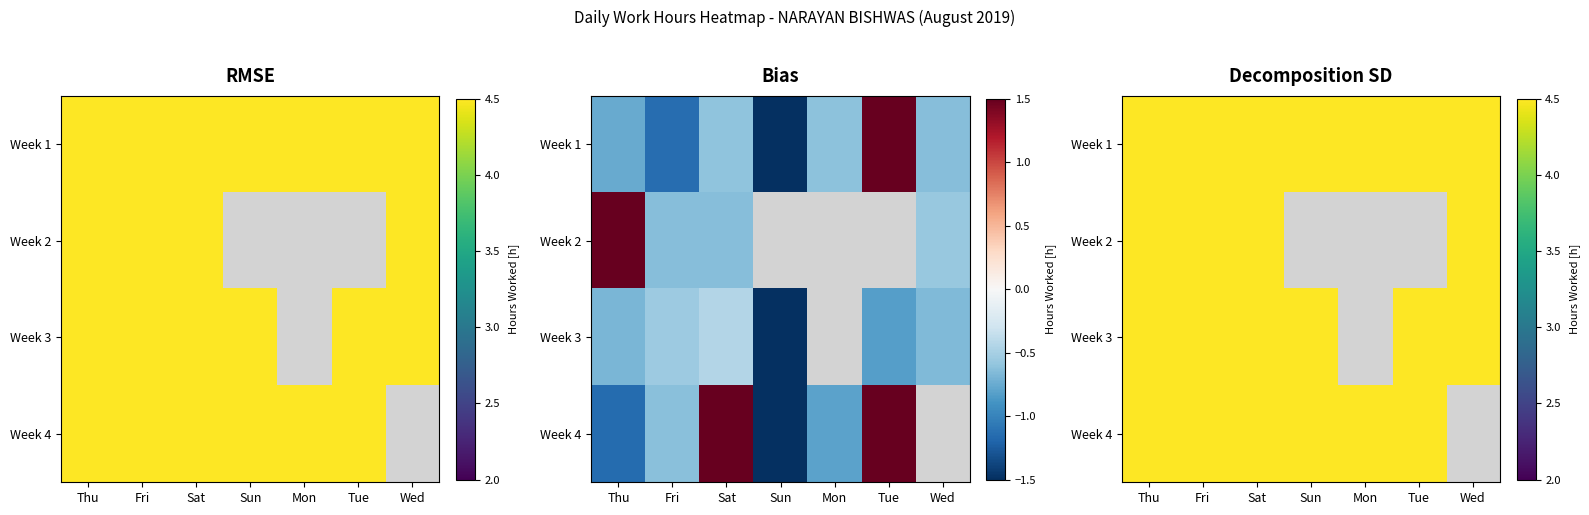

Which category has the highest value across all series?

Thu